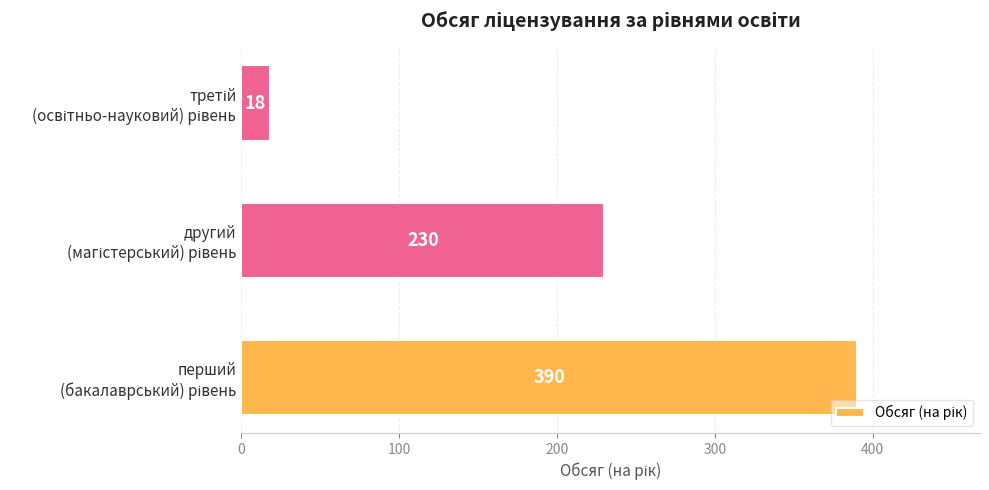

What is the sum of all values?

638